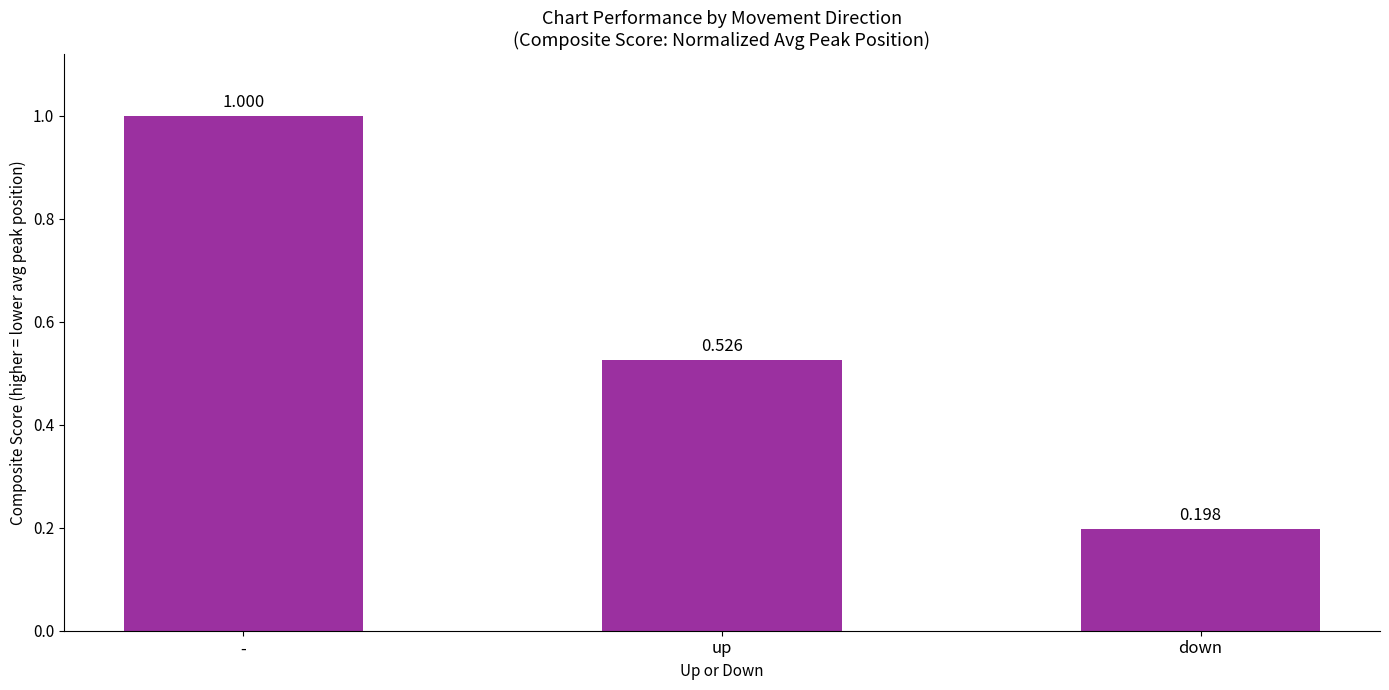

True or false: the data shows 0.3 at down.

False